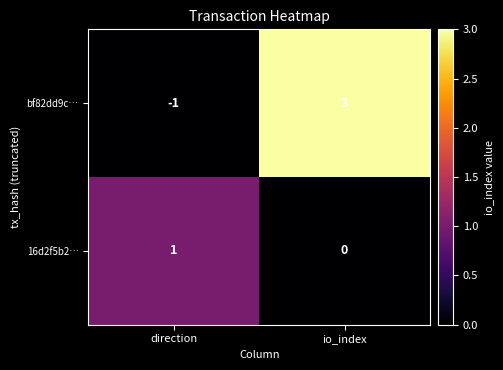

Is the value of 16d2f5b2… at direction greater than the value of bf82dd9c… at direction?

Yes